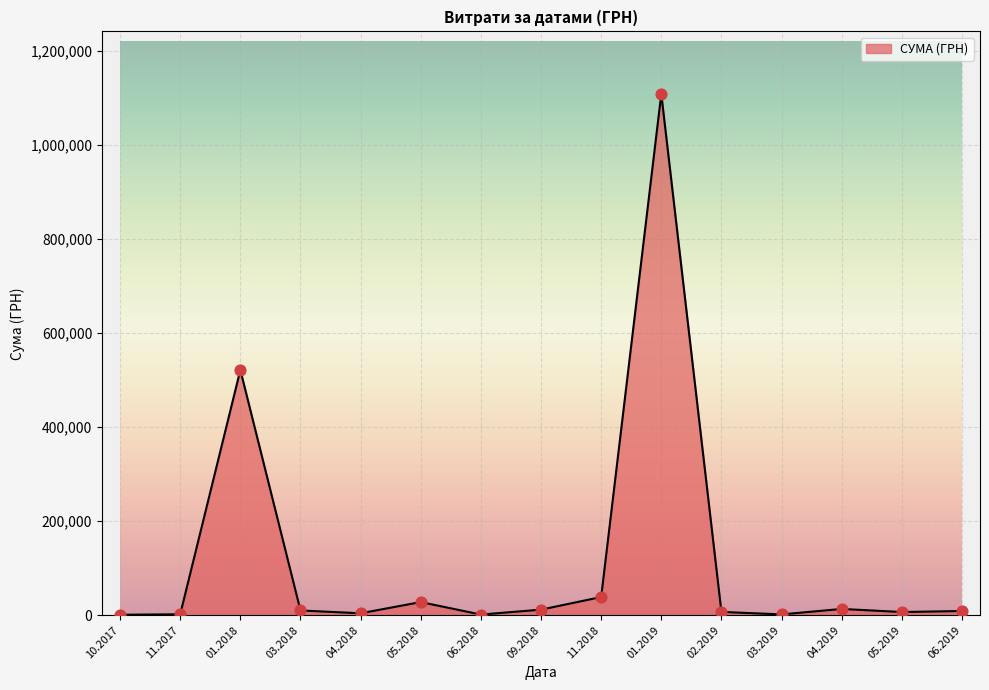

What is the greatest value displayed?

1108852.6